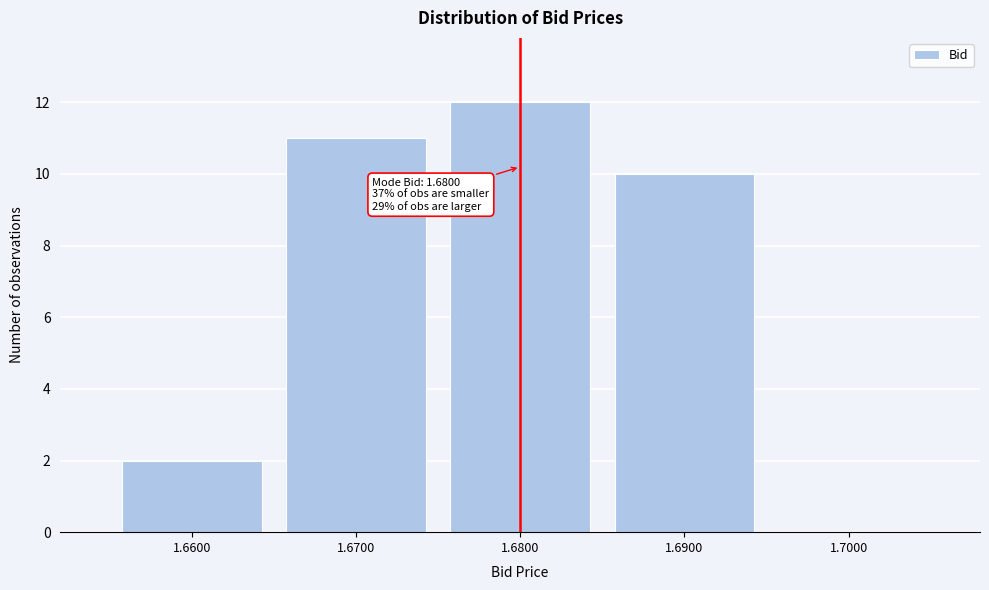

Which range on the x-axis has the tallest bar?

1.675 to 1.685